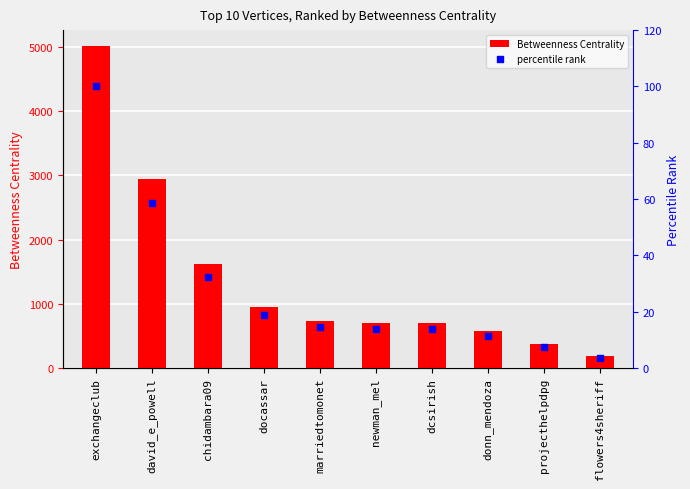

At which category is the sum across all series the highest?

exchangeclub